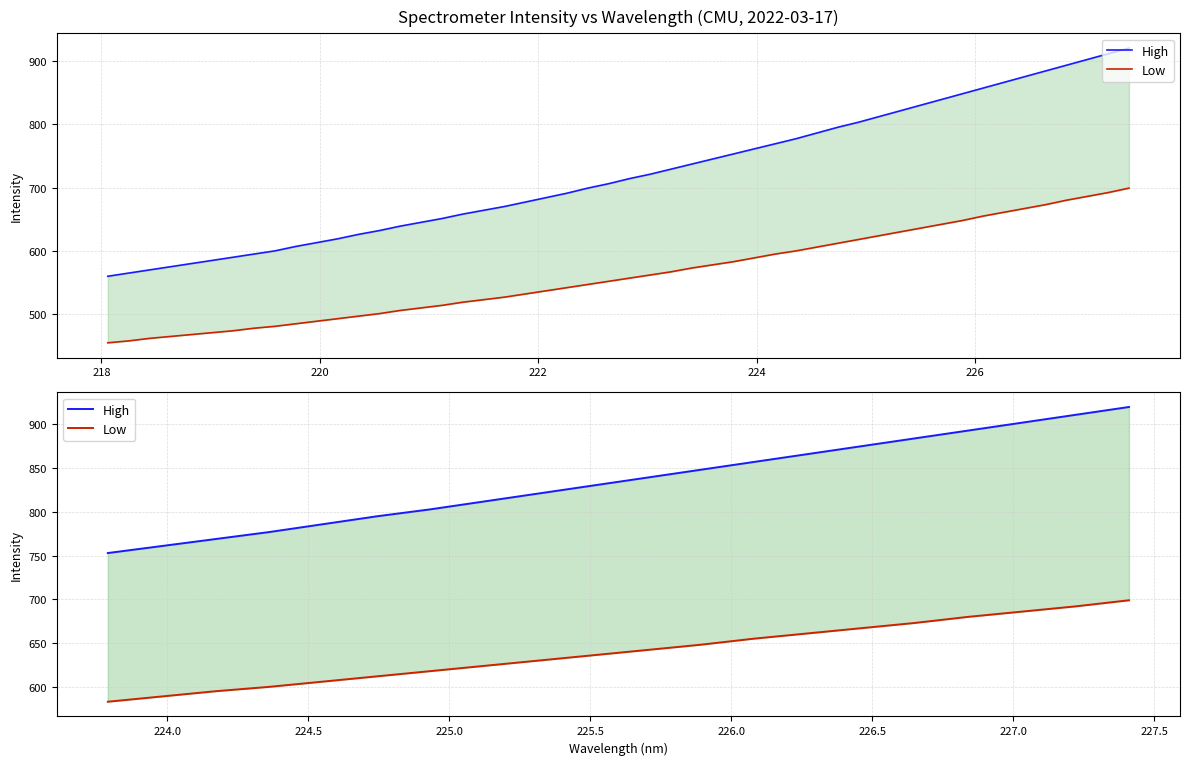

Rank the series by their average value, from highest to lowest.

High, Low